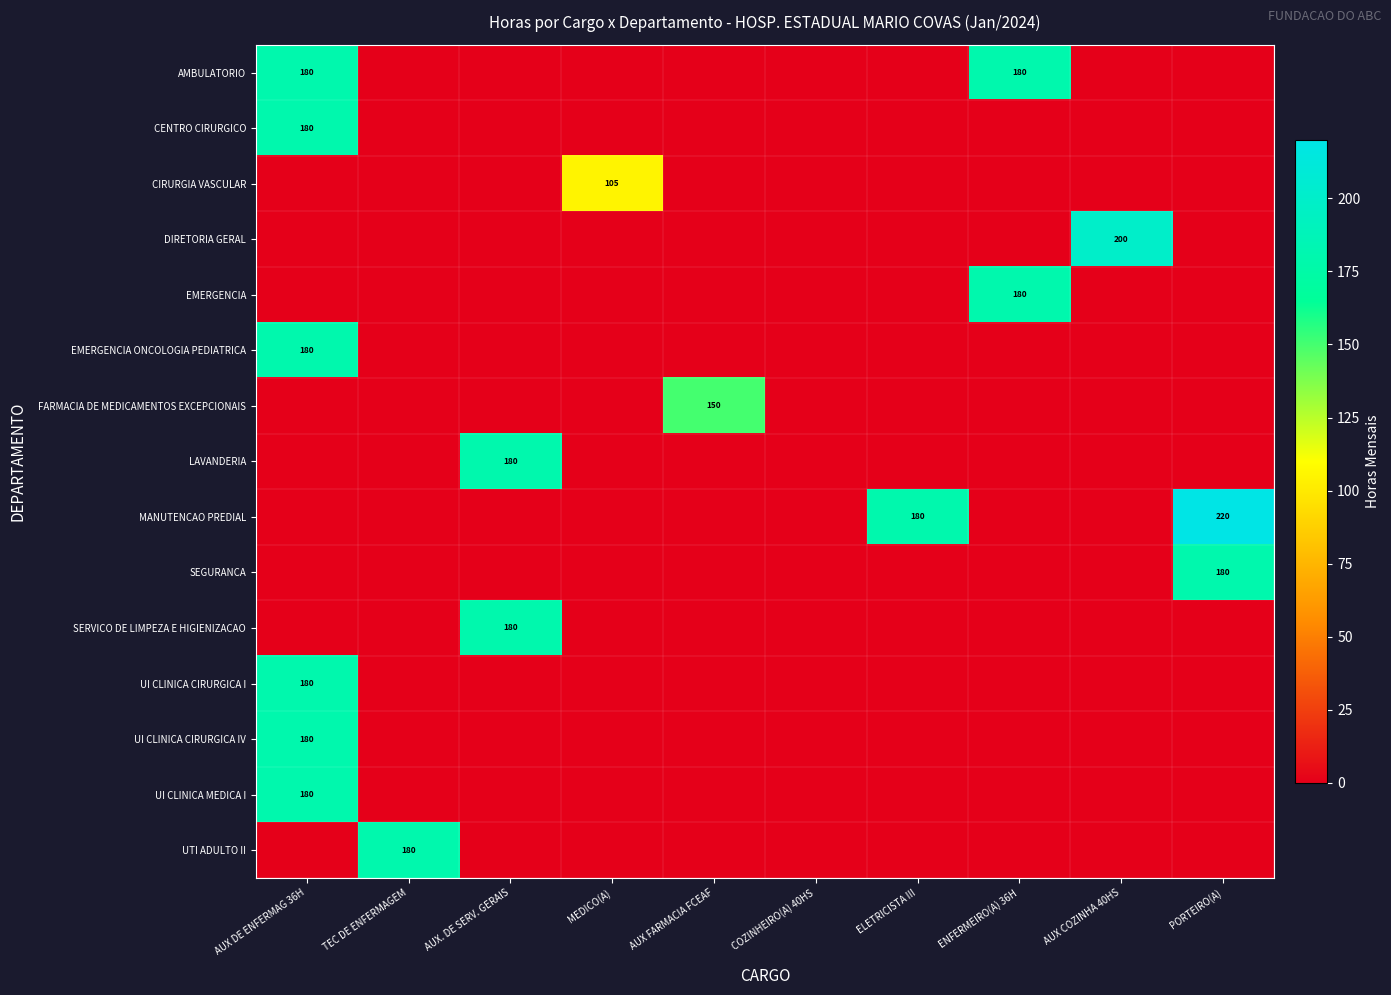

Is it true that AMBULATORIO equals 180 at AUX DE ENFERMAG 36H?

True